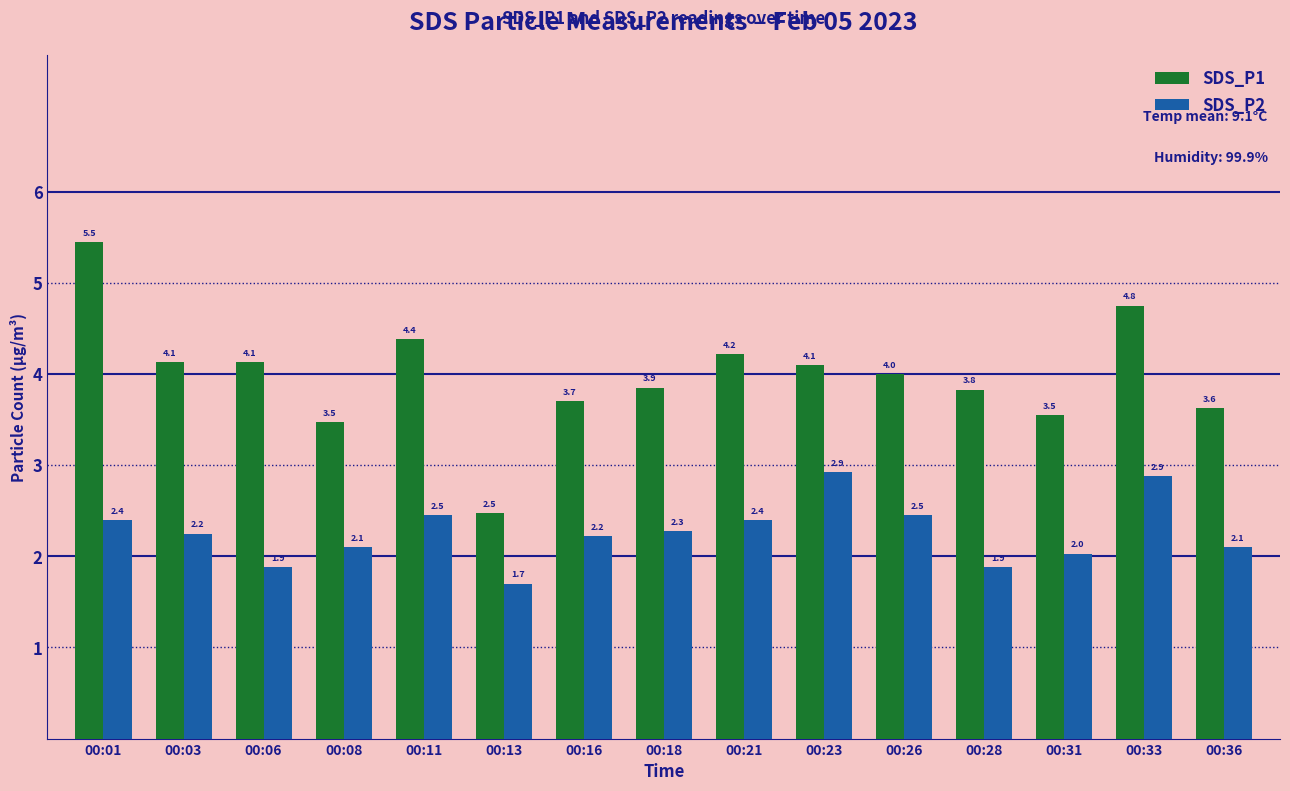

Count the number of data series in this chart.

2